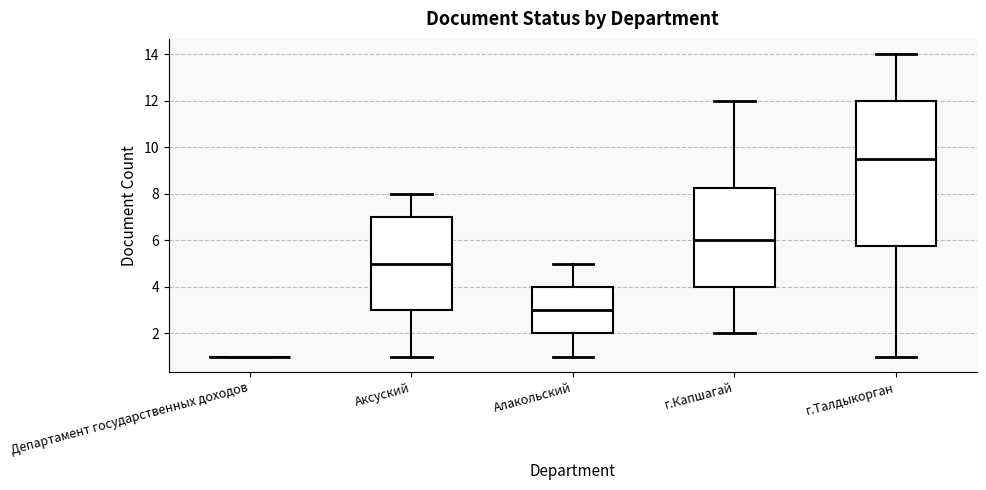

Comparing the boxes themselves (not the whiskers), which one is the tallest?

г.Талдыкорган